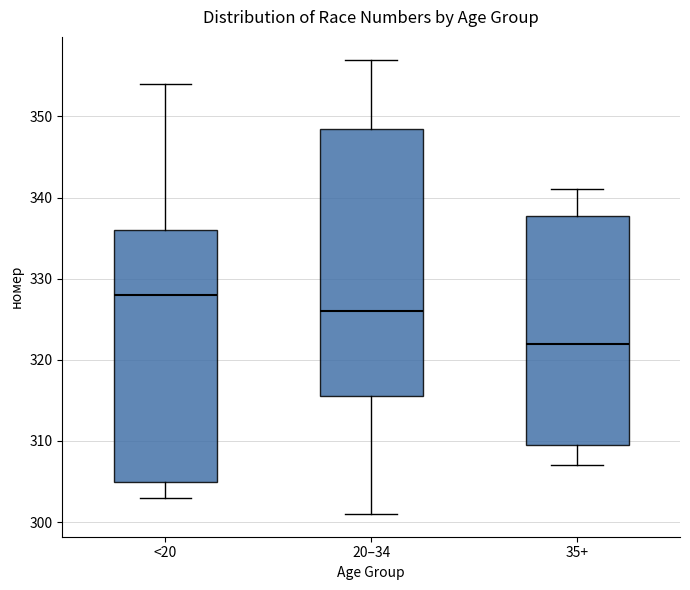

Reading left to right, transcribe this box plot: for each box, give where its median line is, the range the box spans, and where its two whiskers end, as read against the y-axis. The values are not printed on the chart, so give them approximately, as read against the axis.

<20: median 328, box 305 to 336, whiskers 303 to 354
20–34: median 326, box 316 to 349, whiskers 301 to 357
35+: median 322, box 310 to 338, whiskers 307 to 341